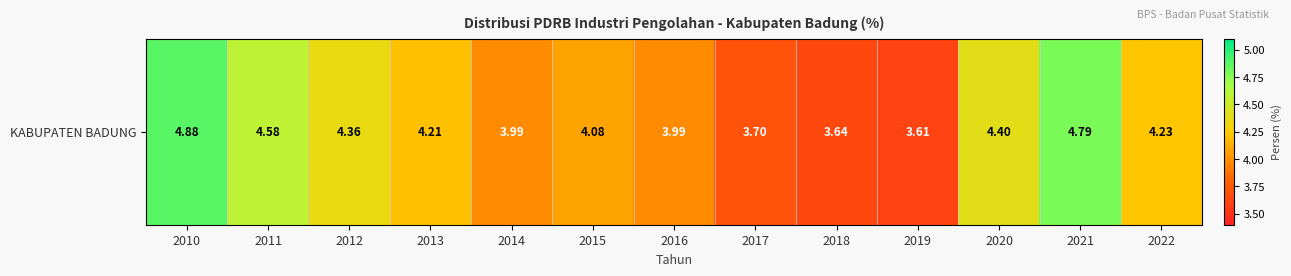

What is the sum of all values?

54.5